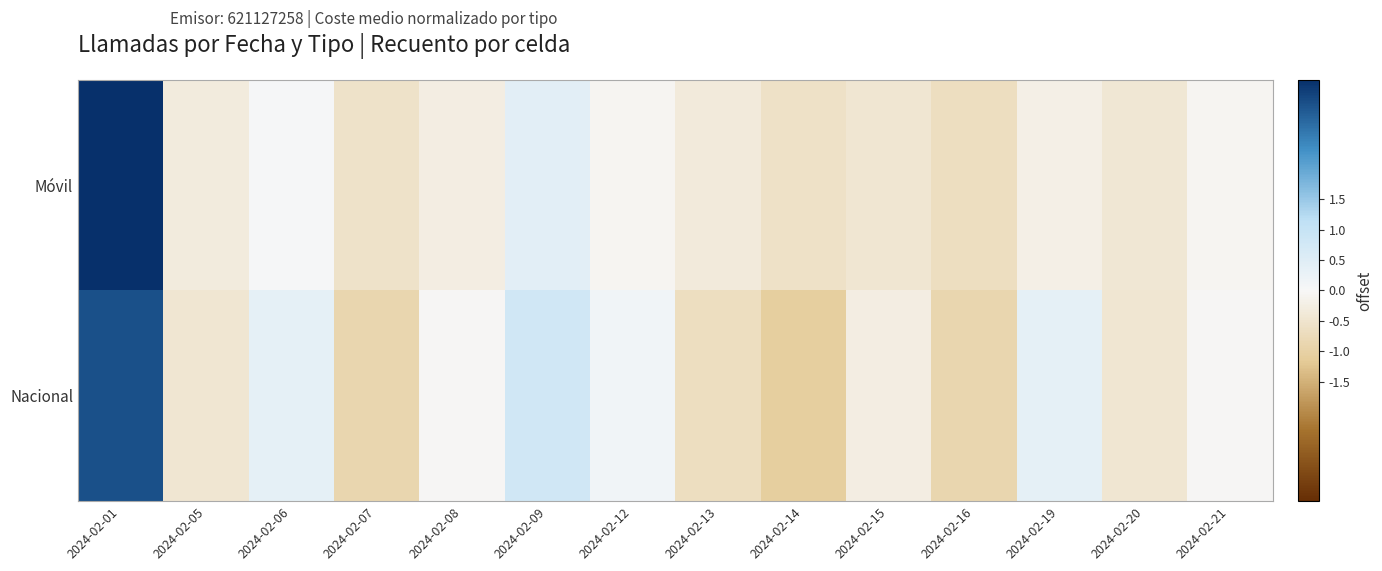

Reading left to right, list all the values displayed in this chart.

Móvil: 2024-02-01=3.5	2024-02-05=-0.3	2024-02-06=0.0	2024-02-07=-0.6	2024-02-08=-0.3	2024-02-09=0.4	2024-02-12=-0.1	2024-02-13=-0.3	2024-02-14=-0.6	2024-02-15=-0.5	2024-02-16=-0.7	2024-02-19=-0.2	2024-02-20=-0.4	2024-02-21=-0.1
Nacional: 2024-02-01=3.1	2024-02-05=-0.5	2024-02-06=0.4	2024-02-07=-0.9	2024-02-08=-0.0	2024-02-09=0.8	2024-02-12=0.2	2024-02-13=-0.7	2024-02-14=-1.1	2024-02-15=-0.3	2024-02-16=-0.9	2024-02-19=0.4	2024-02-20=-0.5	2024-02-21=-0.0